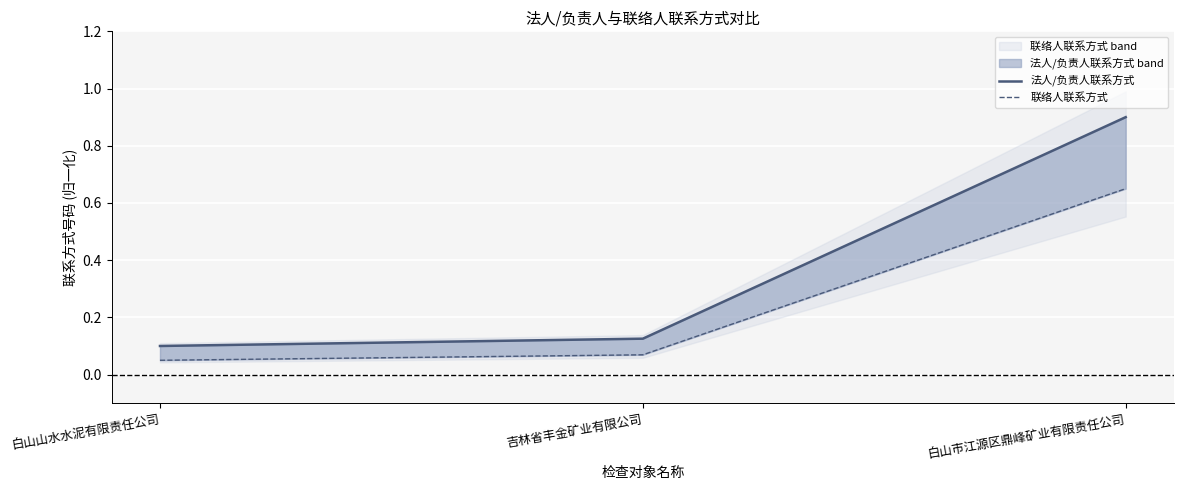

Is the value of 法人/负责人联系方式 at 吉林省丰金矿业有限公司 greater than the value of 联络人联系方式 at 吉林省丰金矿业有限公司?

Yes